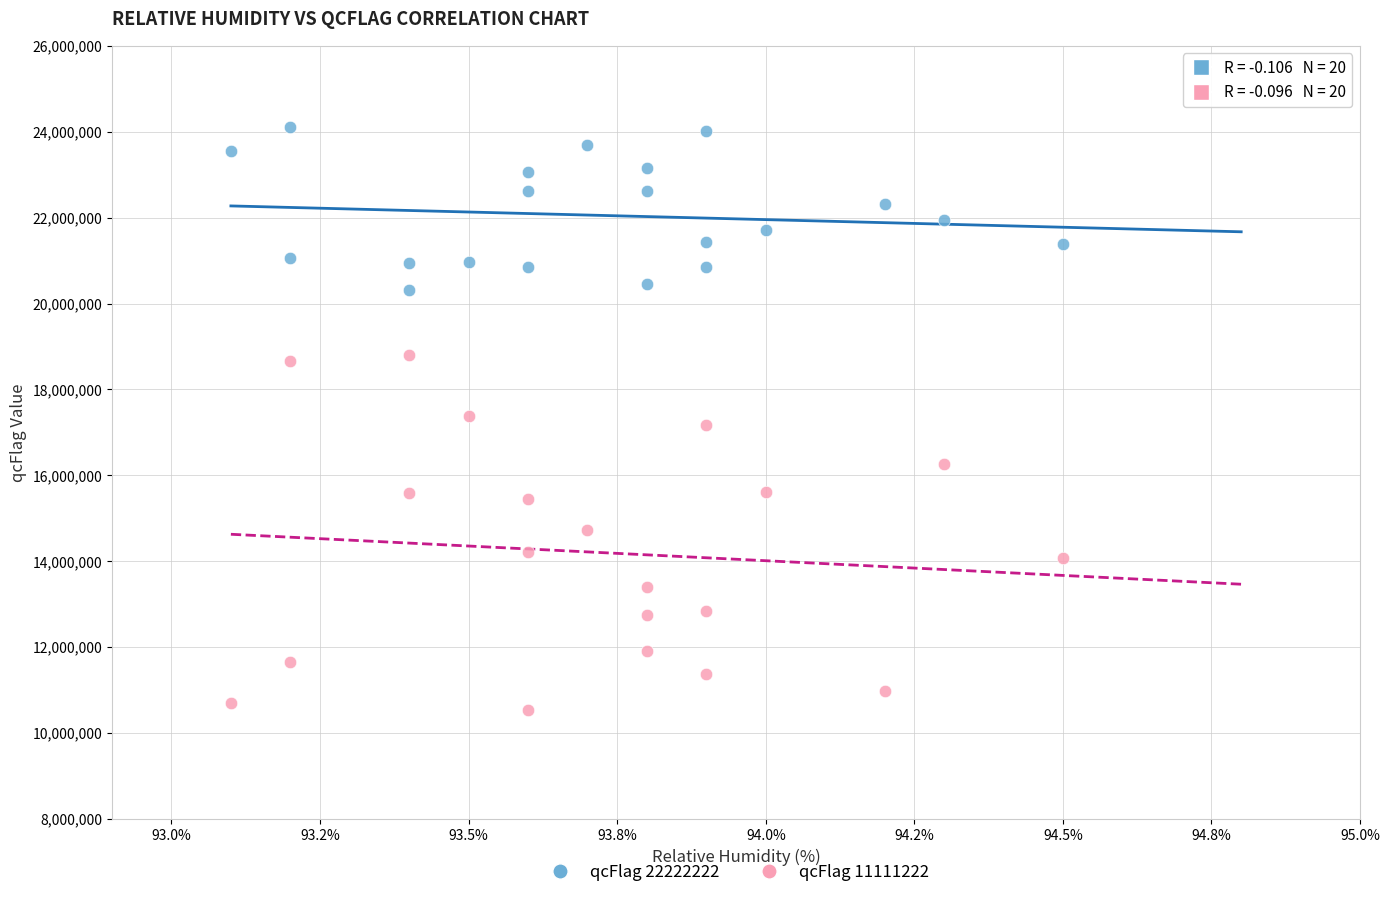

Across all data points, what is the range of X values (max minus min)?

1.4